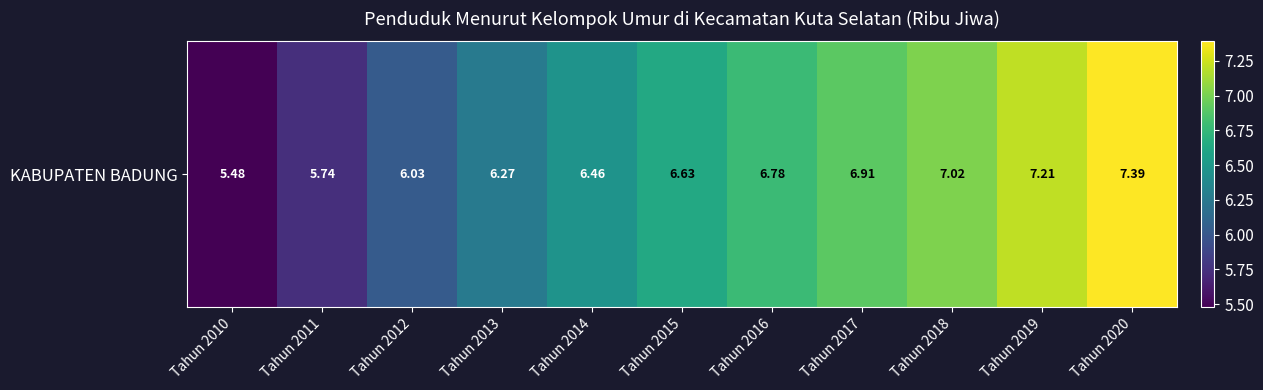

What is the approximate value at Tahun 2010?

5.5